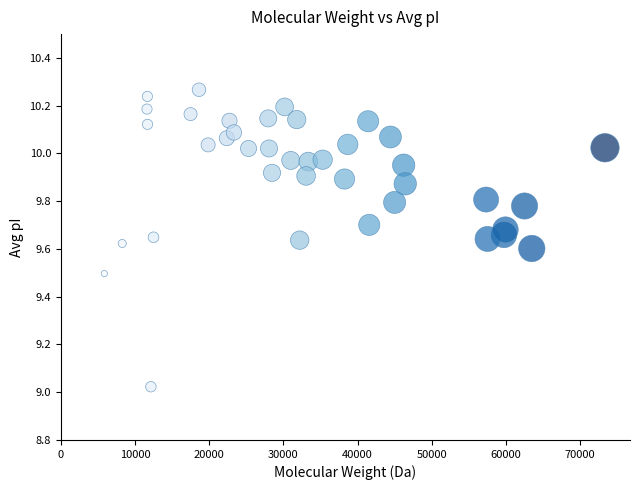

What is the range of X values (max minus min)?

67515.6